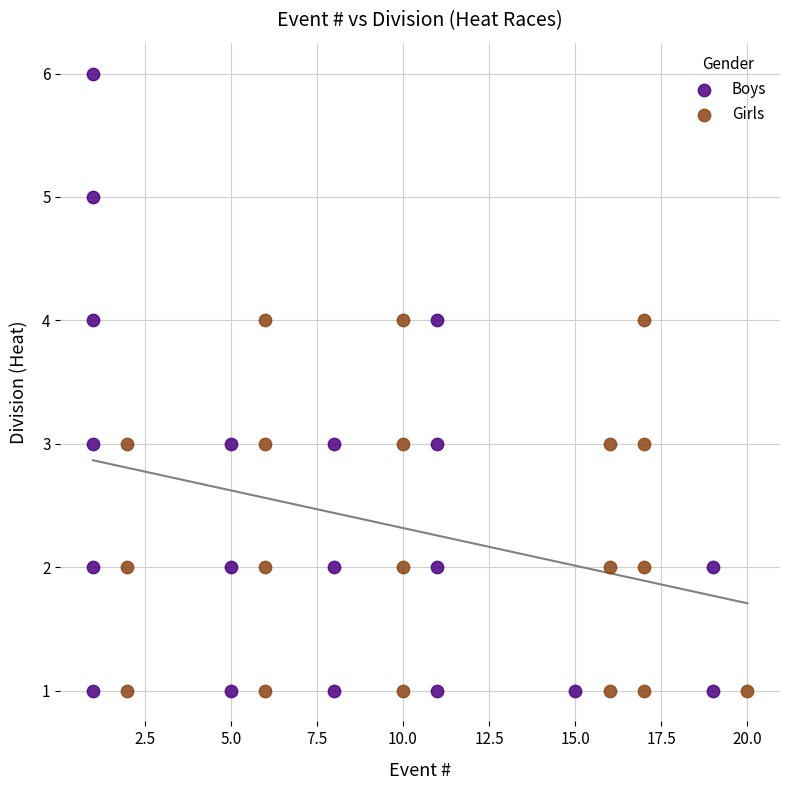

Which series has the largest Y range (max minus min)?

Boys